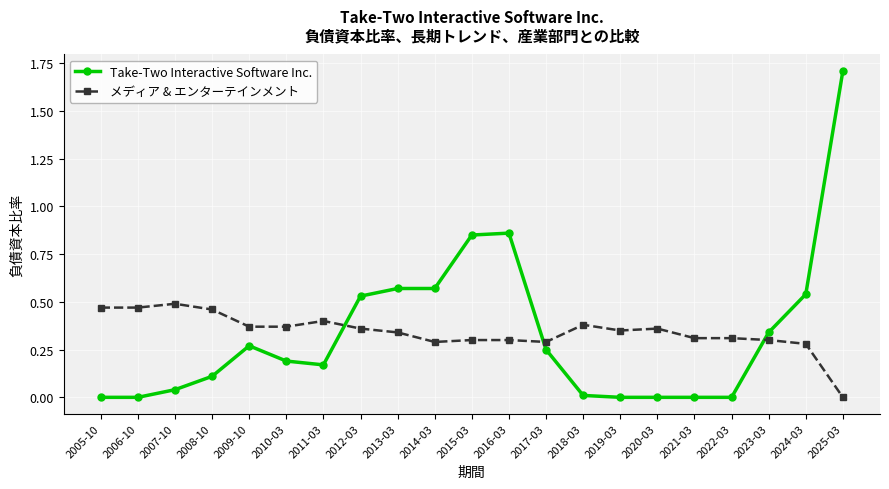

What is the sum of the Take-Two Interactive Software Inc. values at 2025-03 and 2013-03?

2.3